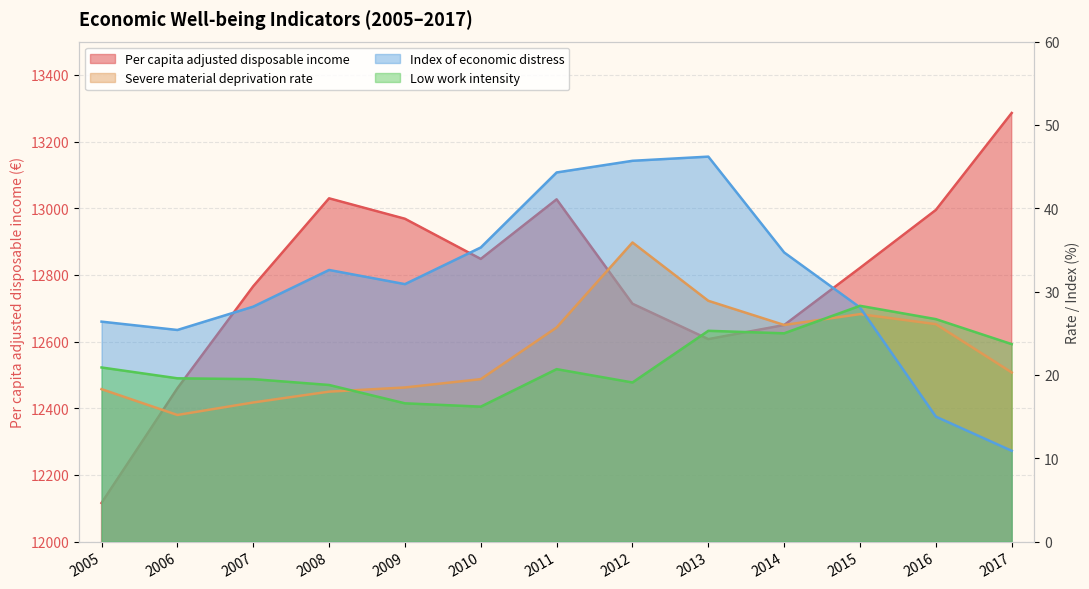

What is the difference between the maximum and minimum values in the Low work intensity series?

12.1